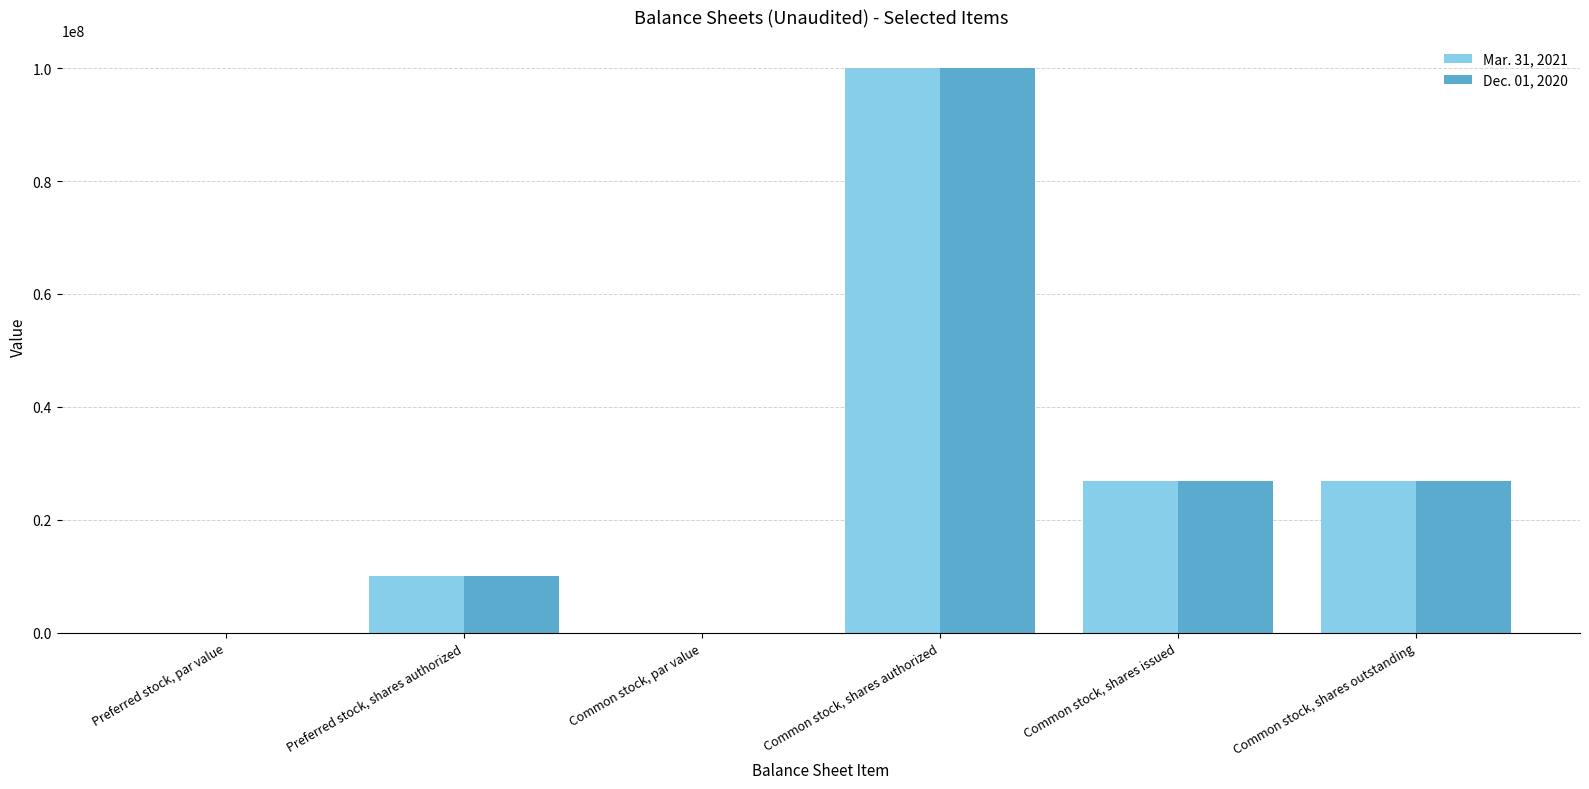

Which label corresponds to the largest value in the chart?

Common stock, shares authorized